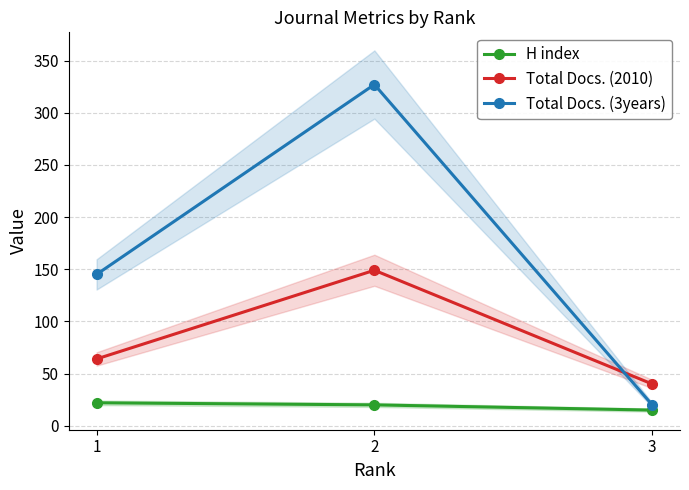

Which series has the widest spread of values?

Total Docs. (3years)